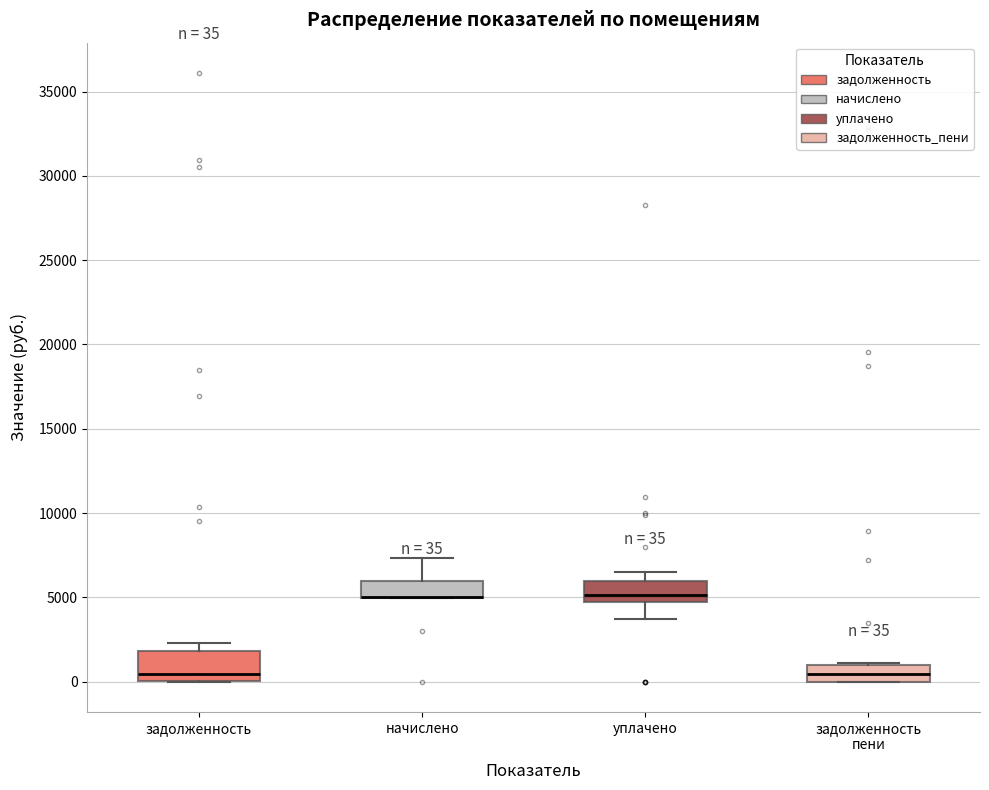

Which box is the tallest, from its lower edge to its upper edge?

задолженность